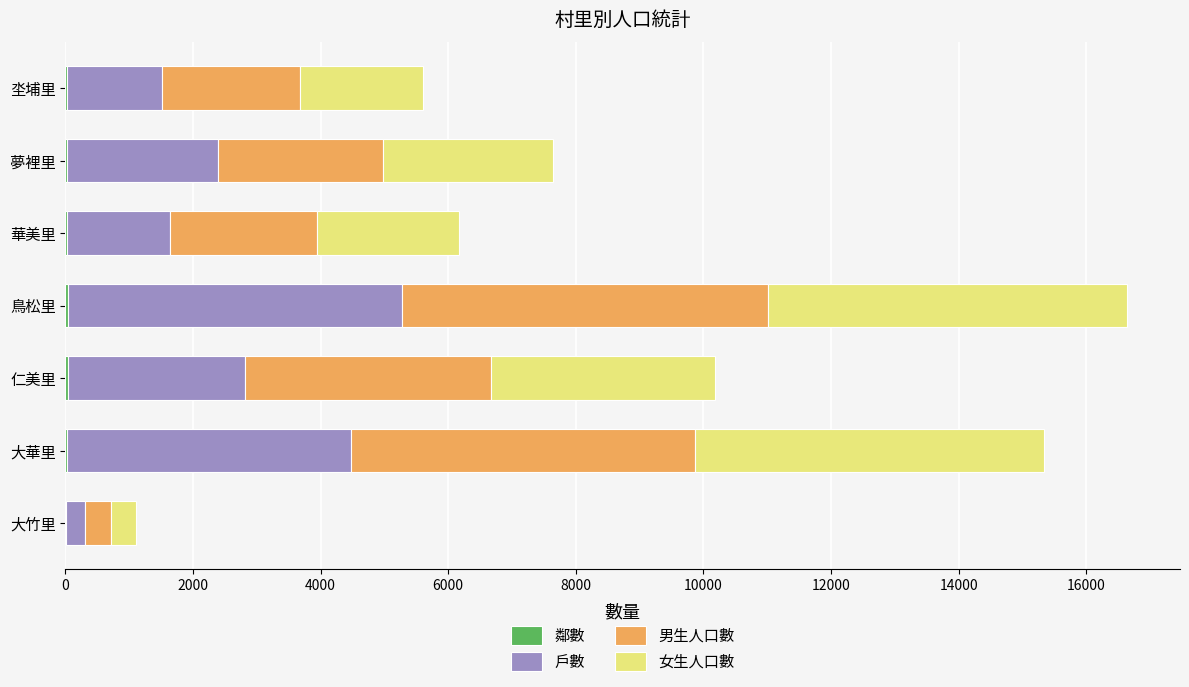

At how many categories does at least one series exceed 232?

7